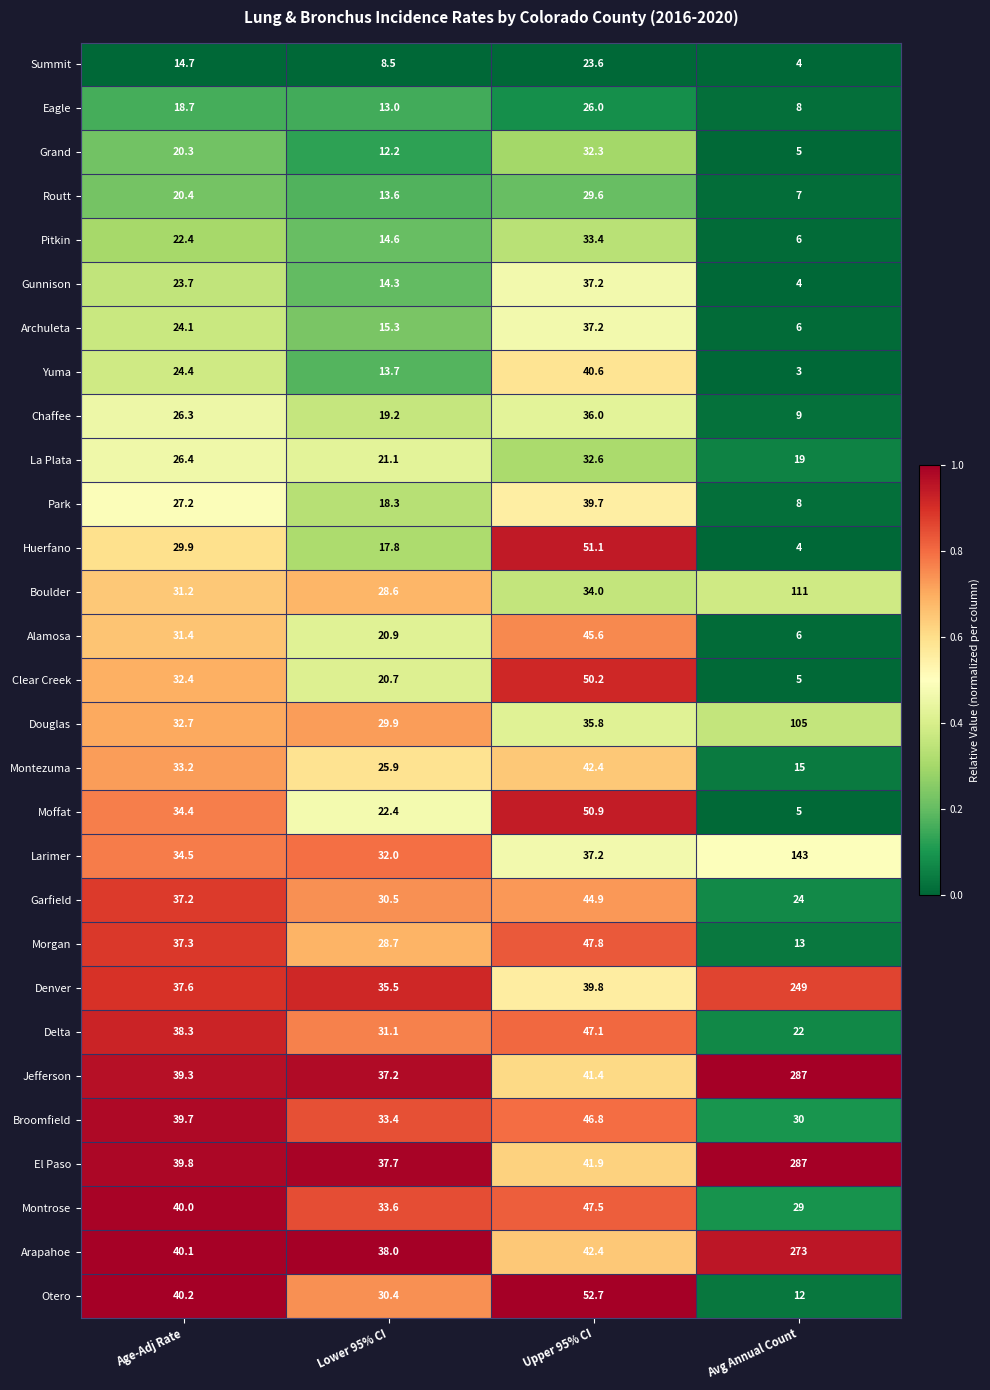

What is the difference between the highest and lowest values at Age-Adj Rate?

25.5